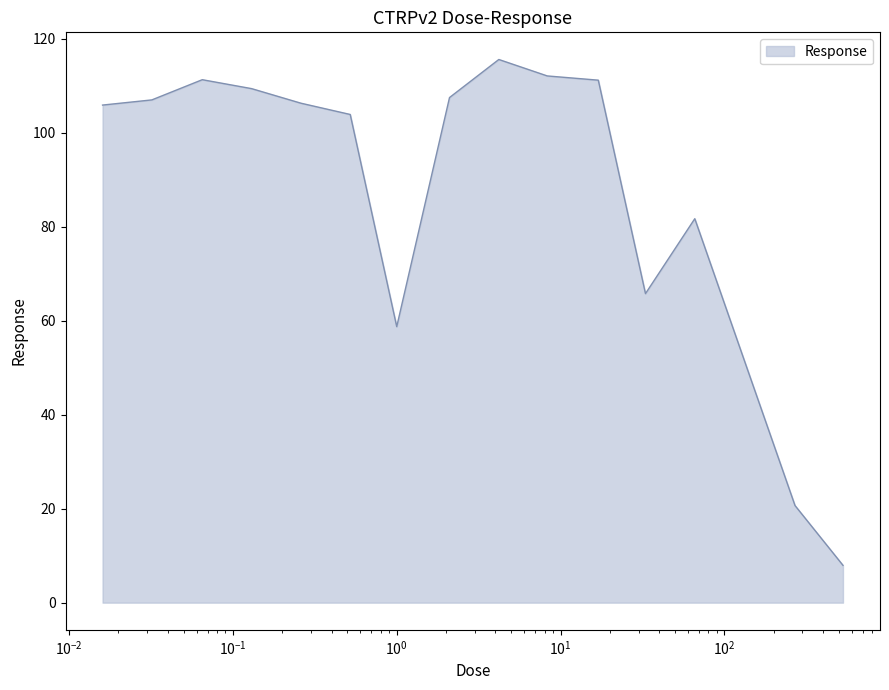

What is the maximum value shown in the chart?

115.6